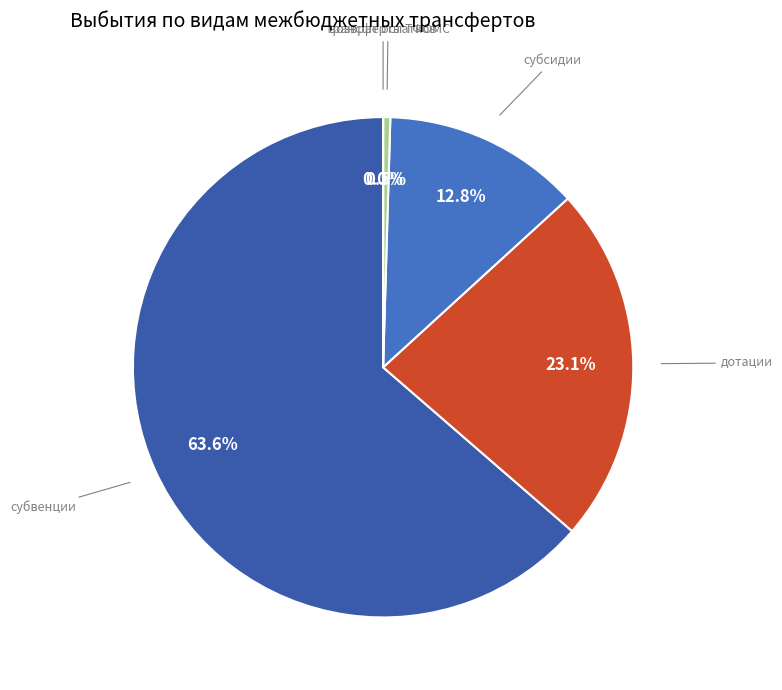

Does any single category account for the majority?

Yes